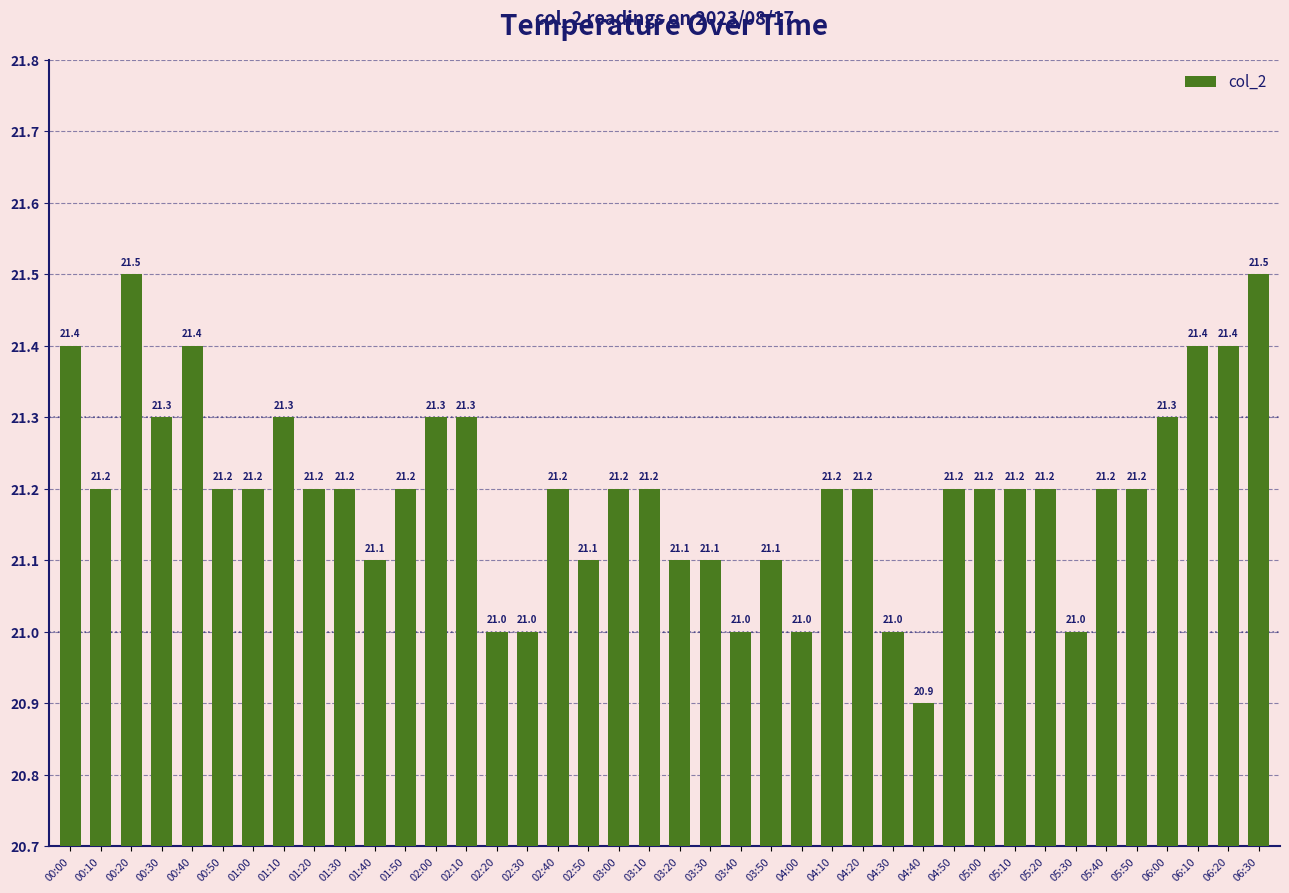

What is the smallest value displayed?

20.9